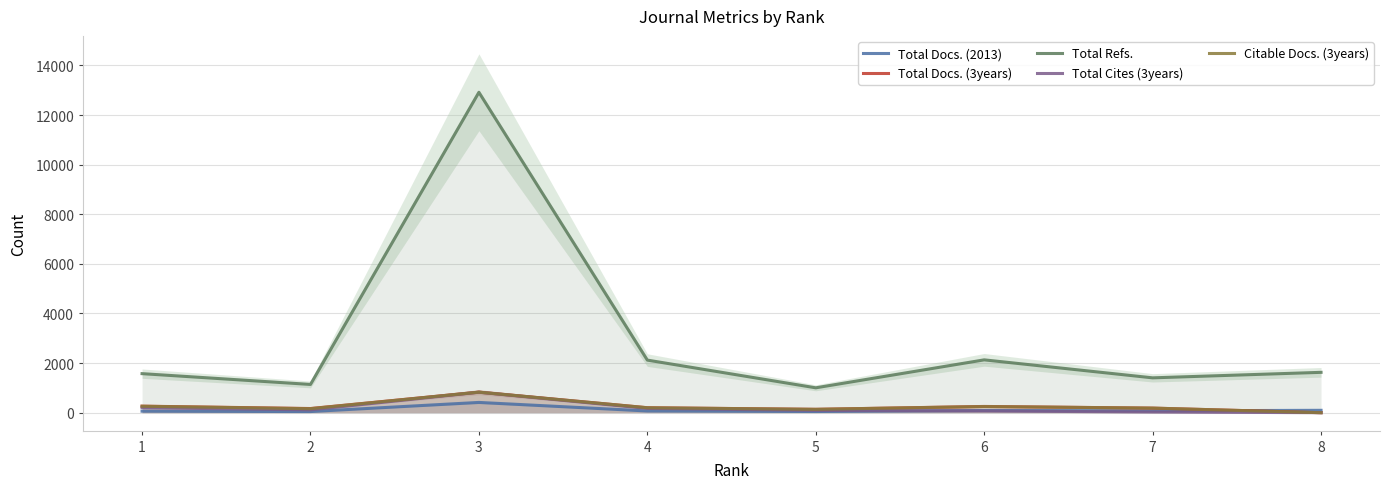

Is the value of Total Docs. (2013) at 8 greater than the value of Total Cites (3years) at 5?

Yes